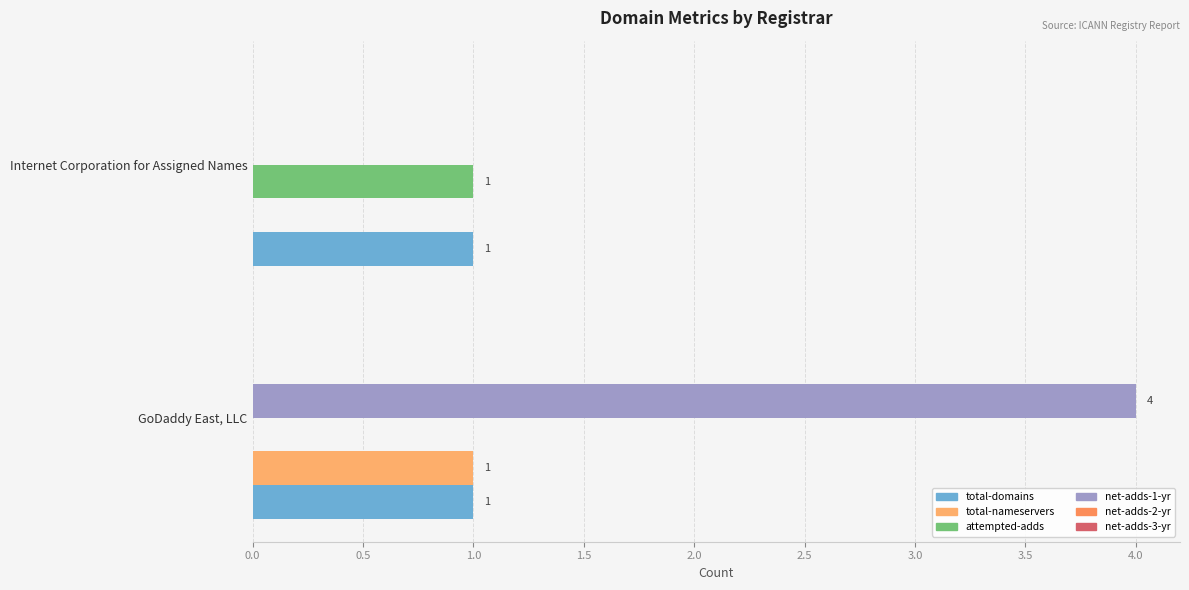

Which series has the largest total across all categories?

net-adds-1-yr